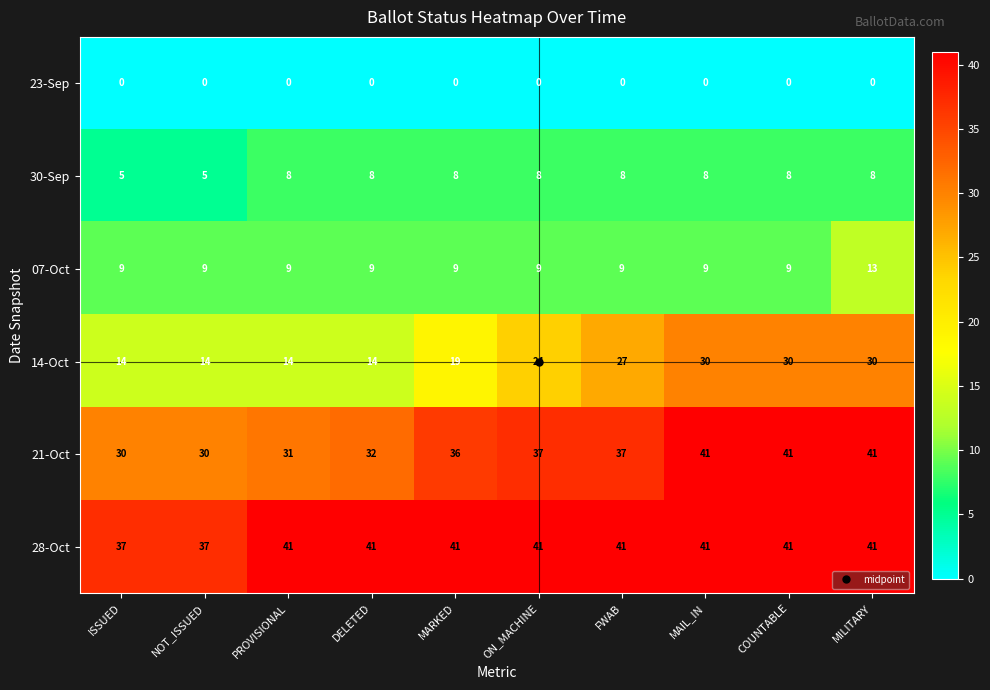

Rank the series at NOT_ISSUED from lowest to highest value.

23-Sep, 30-Sep, 07-Oct, 14-Oct, 21-Oct, 28-Oct